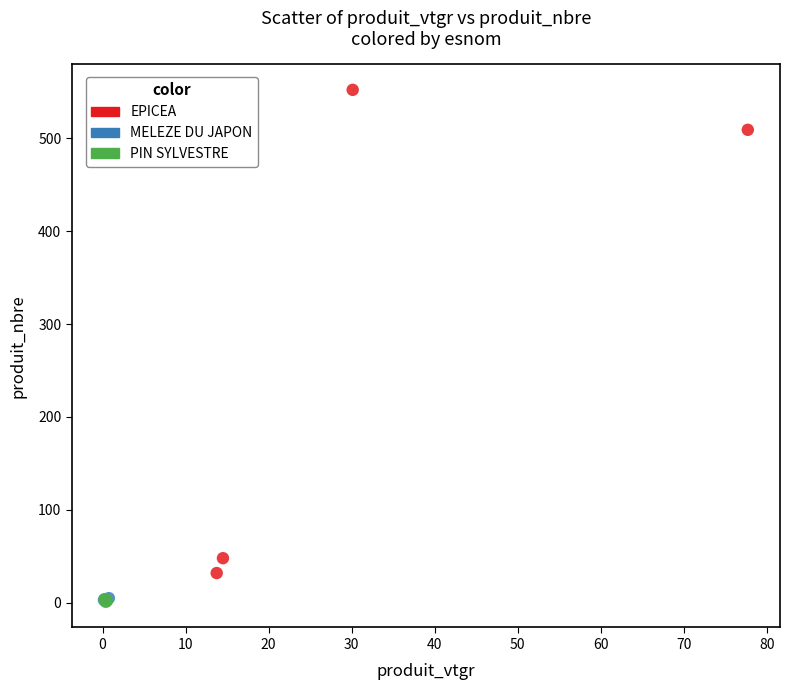

What are all the series names shown in the legend?

EPICEA, MELEZE DU JAPON, PIN SYLVESTRE